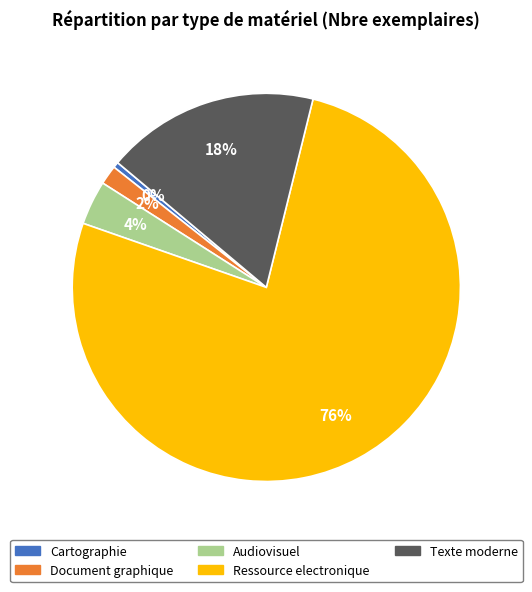

Is there a majority slice in this chart?

Yes